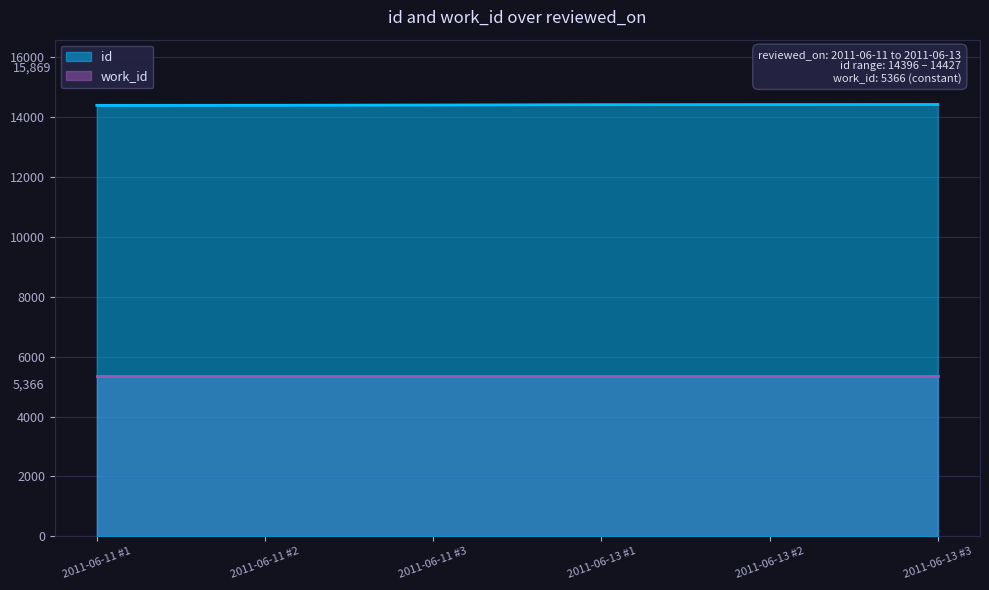

What is the change in value from 2011-06-11 to 2011-06-13?

+12